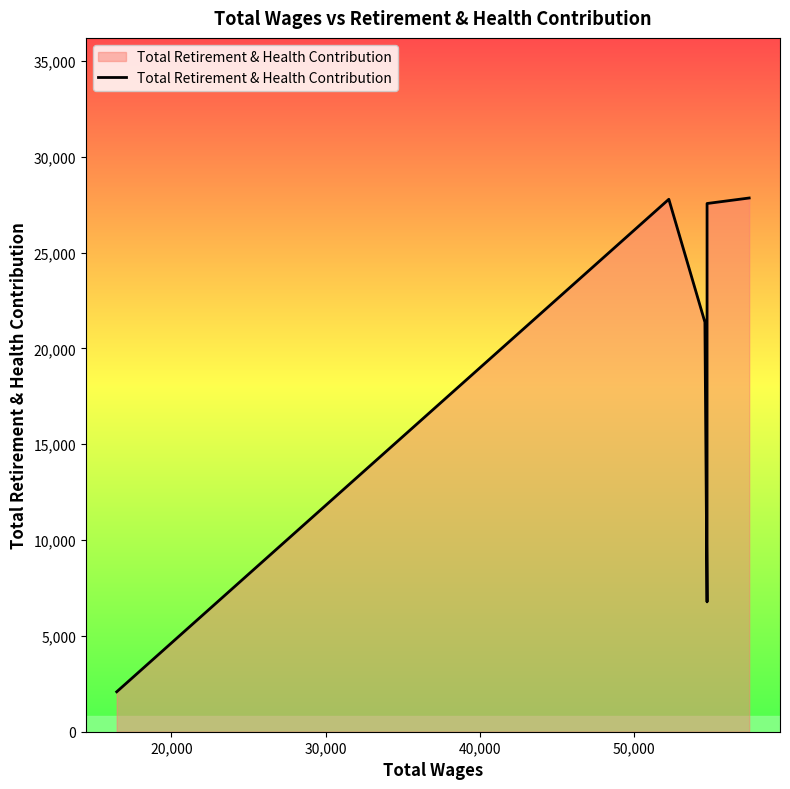

At which label is the value closest to 14965?

30,000